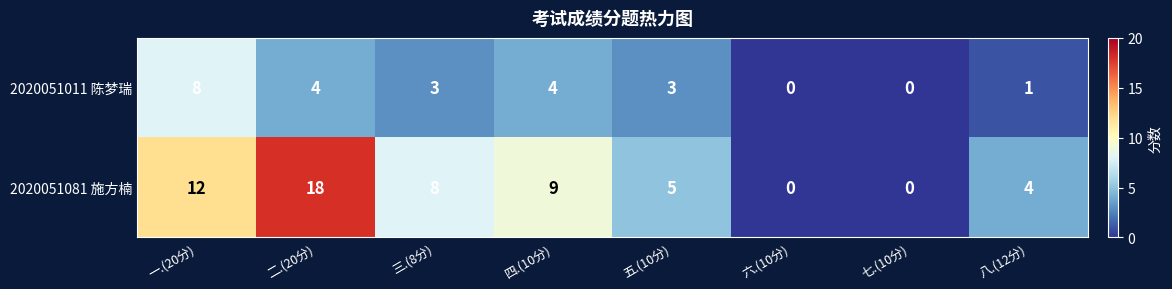

Reading right to left, transcribe all the data shown in this chart.

2020051011 陈梦瑞: 1	0	0	3	4	3	4	8
2020051081 施方楠: 4	0	0	5	9	8	18	12